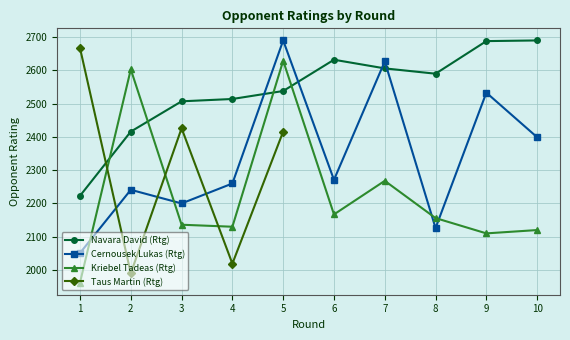

Does the chart display data point markers on the line(s)?

Yes